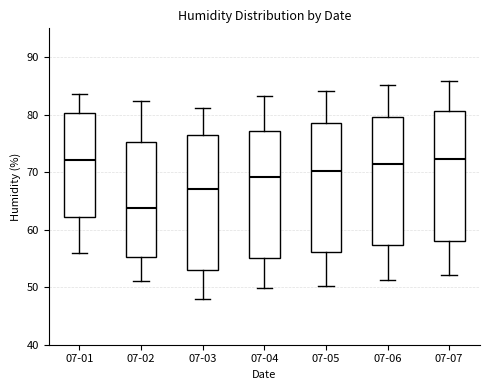

Which box's median line is the lowest?

07-02